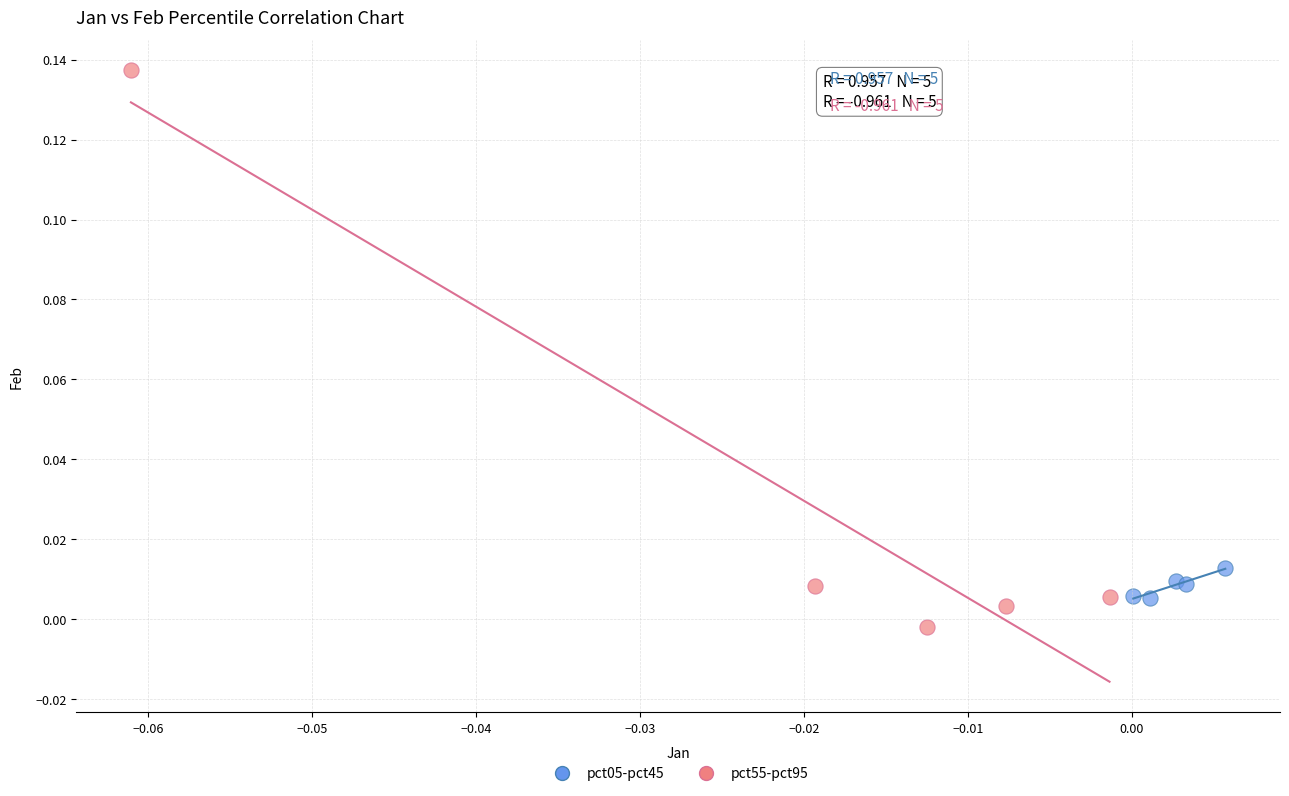

Which series contains the highest Y value?

pct55-pct95